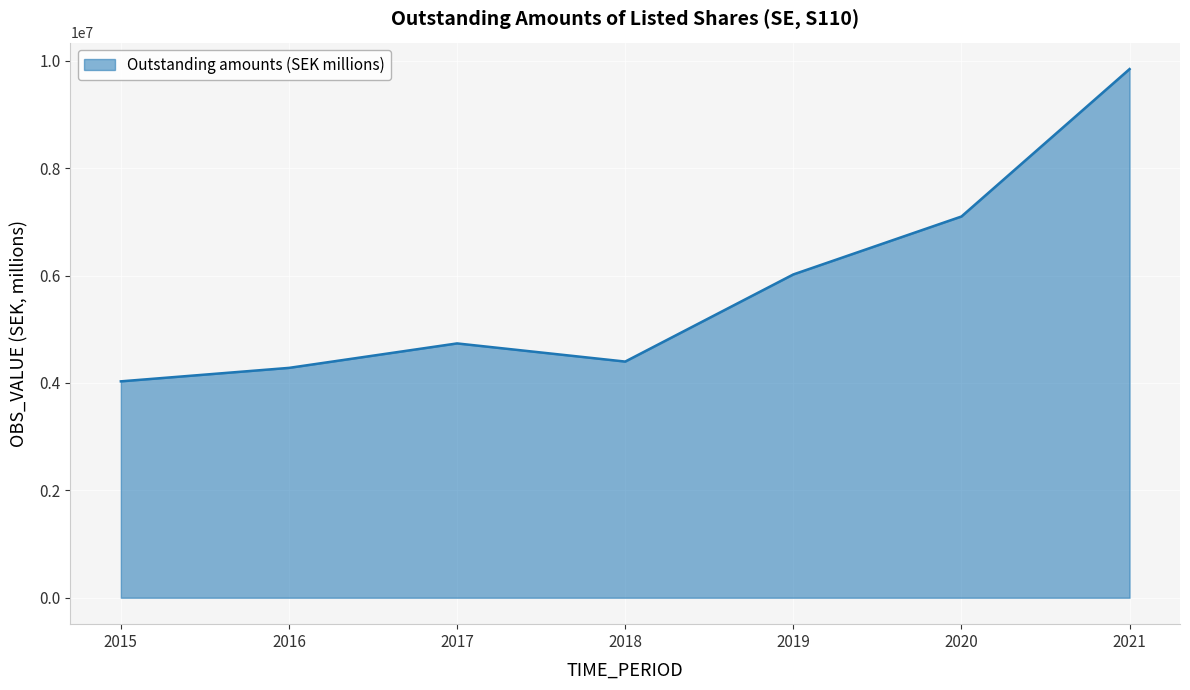

List the labels in order of value, smallest first.

2015, 2016, 2018, 2017, 2019, 2020, 2021